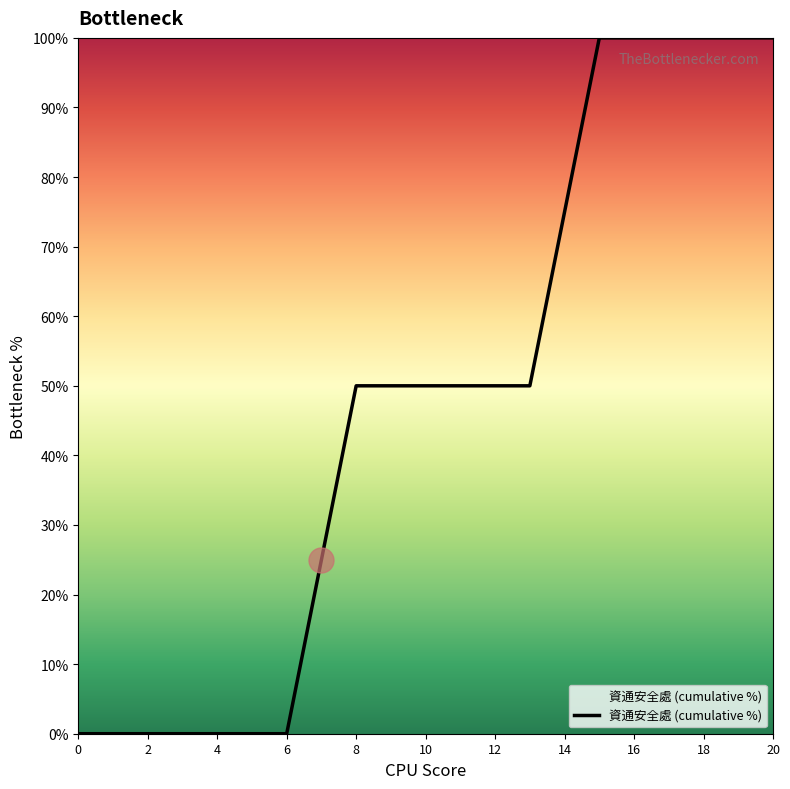

What is the difference between the maximum and minimum values?

100